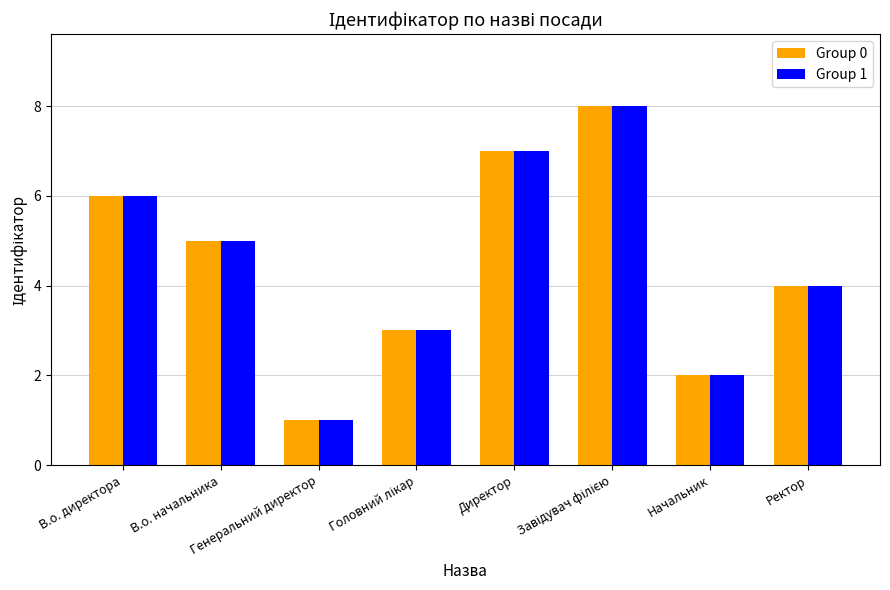

What is the value of the Group 1 bar at the 1st from the left?

6